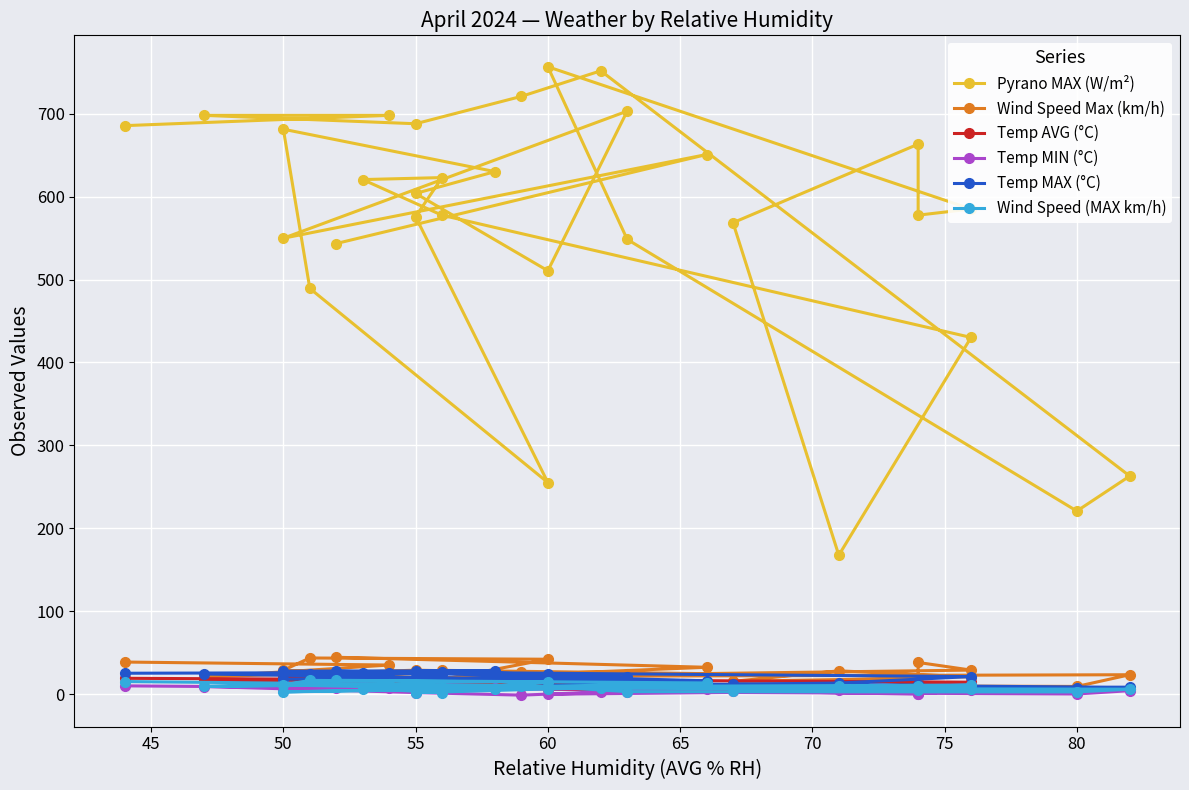

How many distinct data groups are displayed?

6